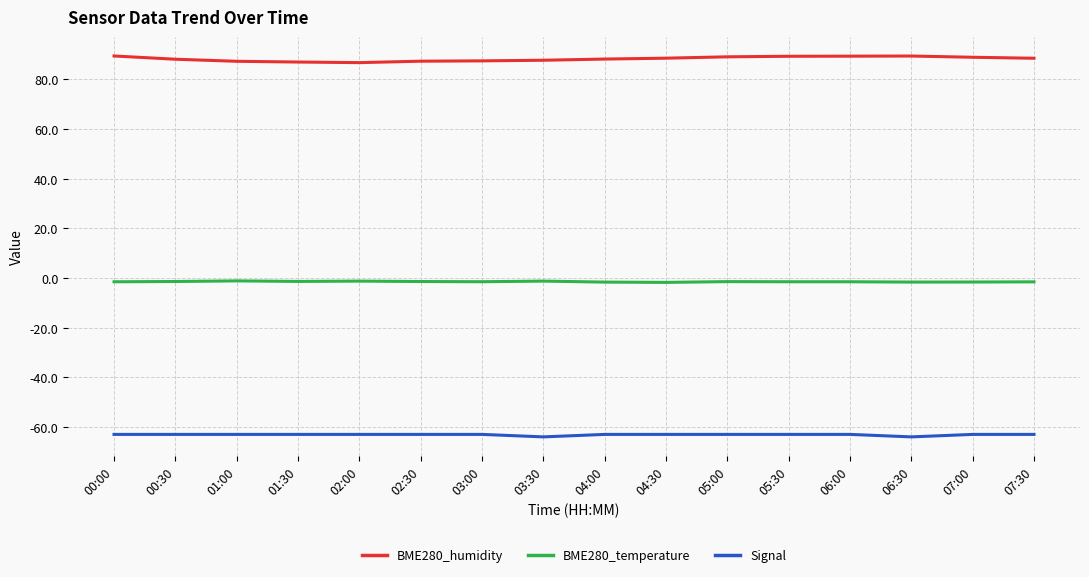

What position from the left is 01:30?

4